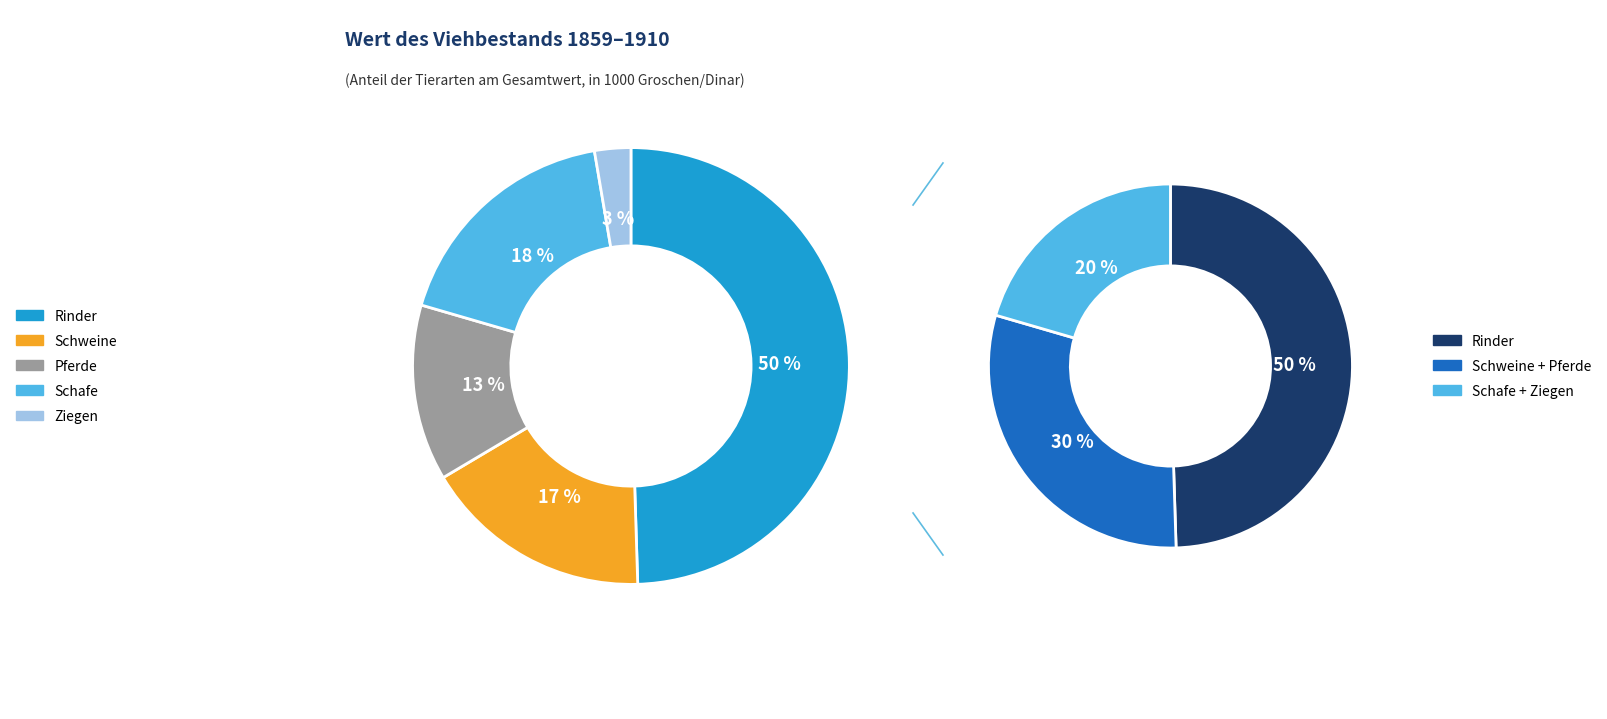

Is there a majority slice in this chart?

No